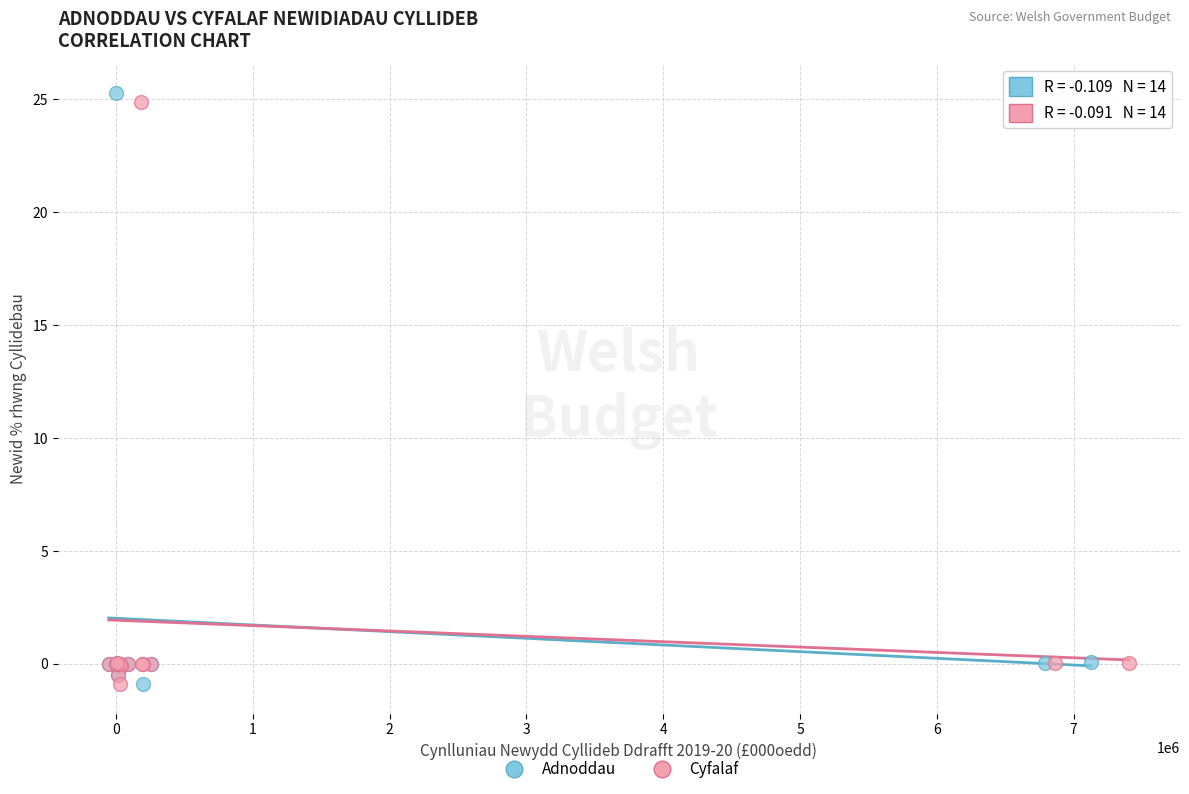

Which series has the widest spread of Y values?

Adnoddau